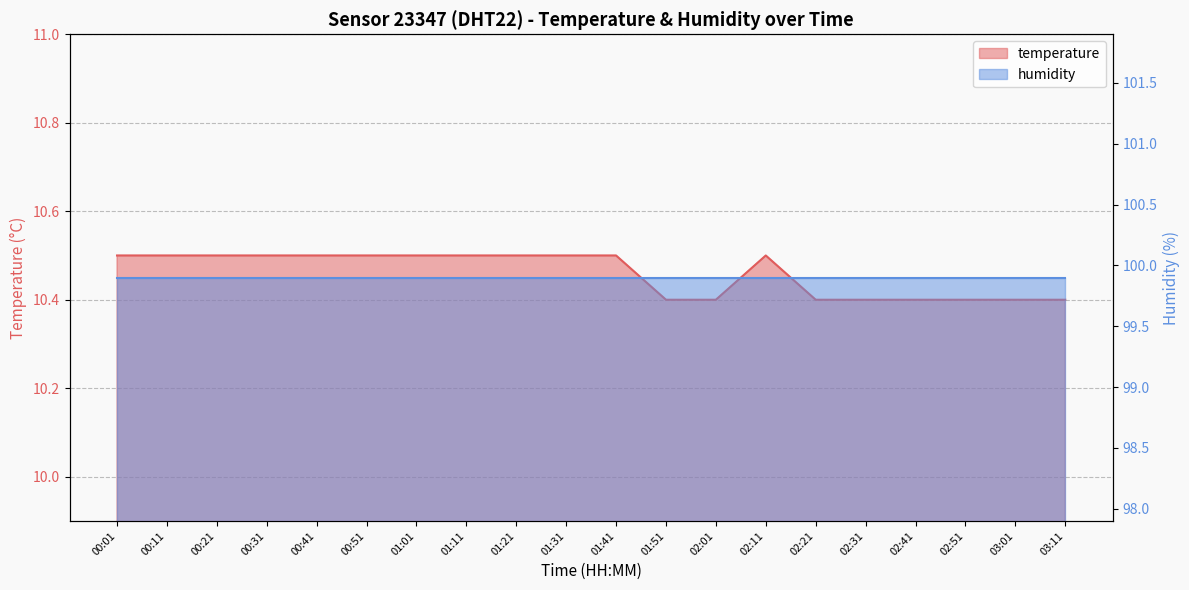

What is the difference between the maximum and second lowest values?

0.1